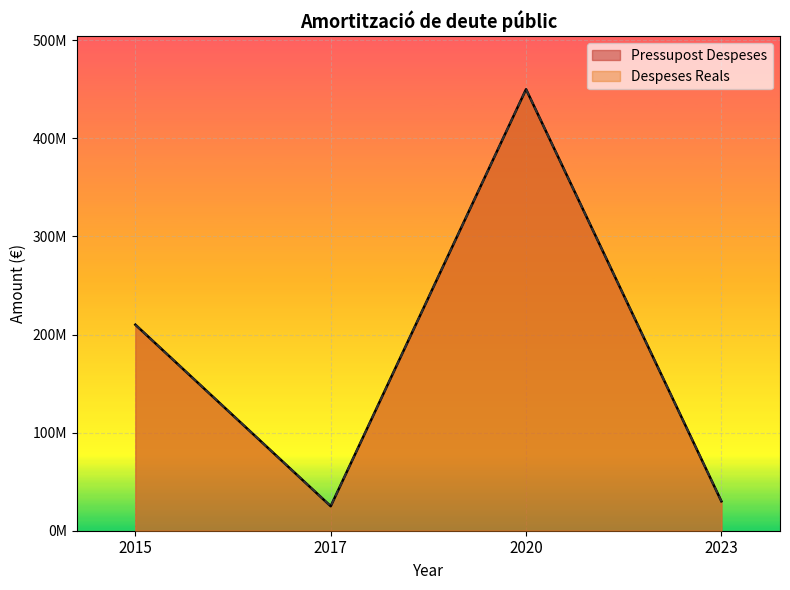

Between 2015 and 2023, which series saw the biggest shift?

Pressupost Despeses